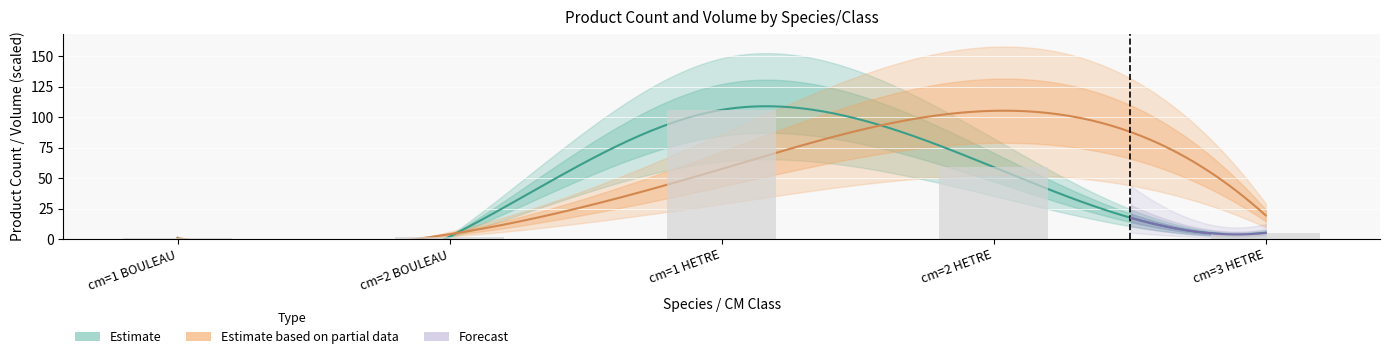

At which category does the chart reach its peak across all series?

cm=1 HETRE